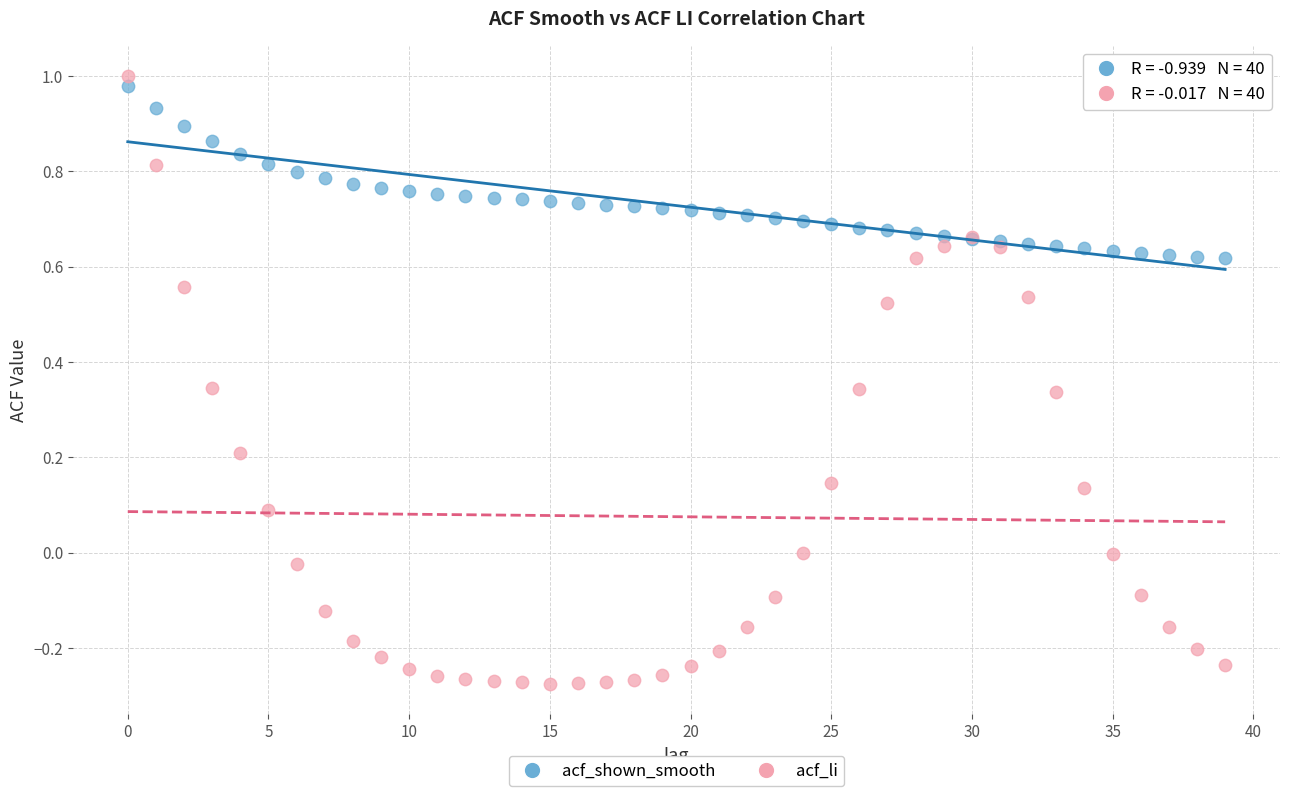

Which series has the widest spread of Y values?

acf_li